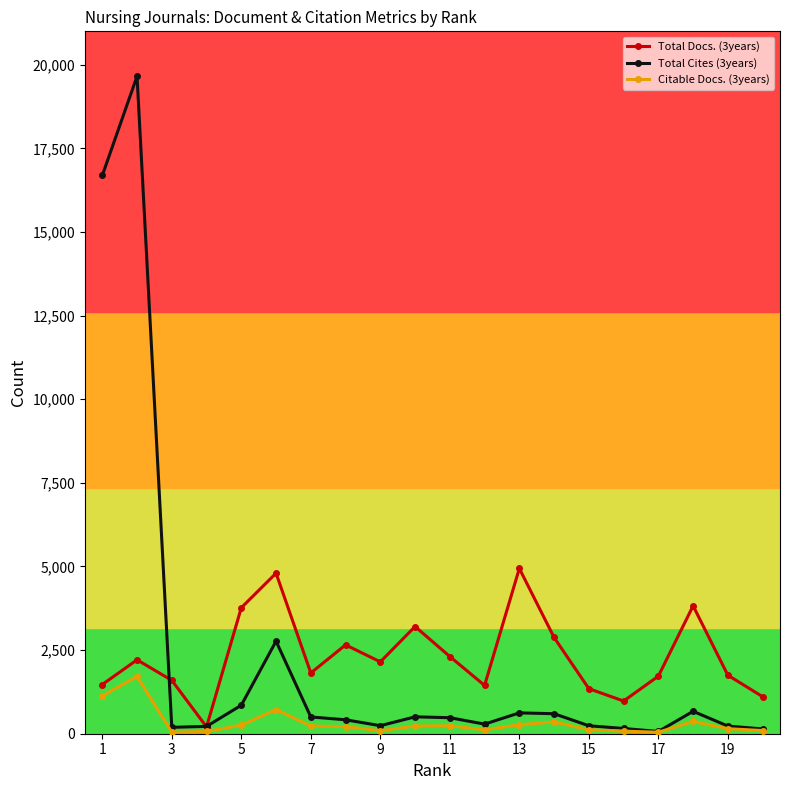

What is the maximum value shown in the chart?

19657